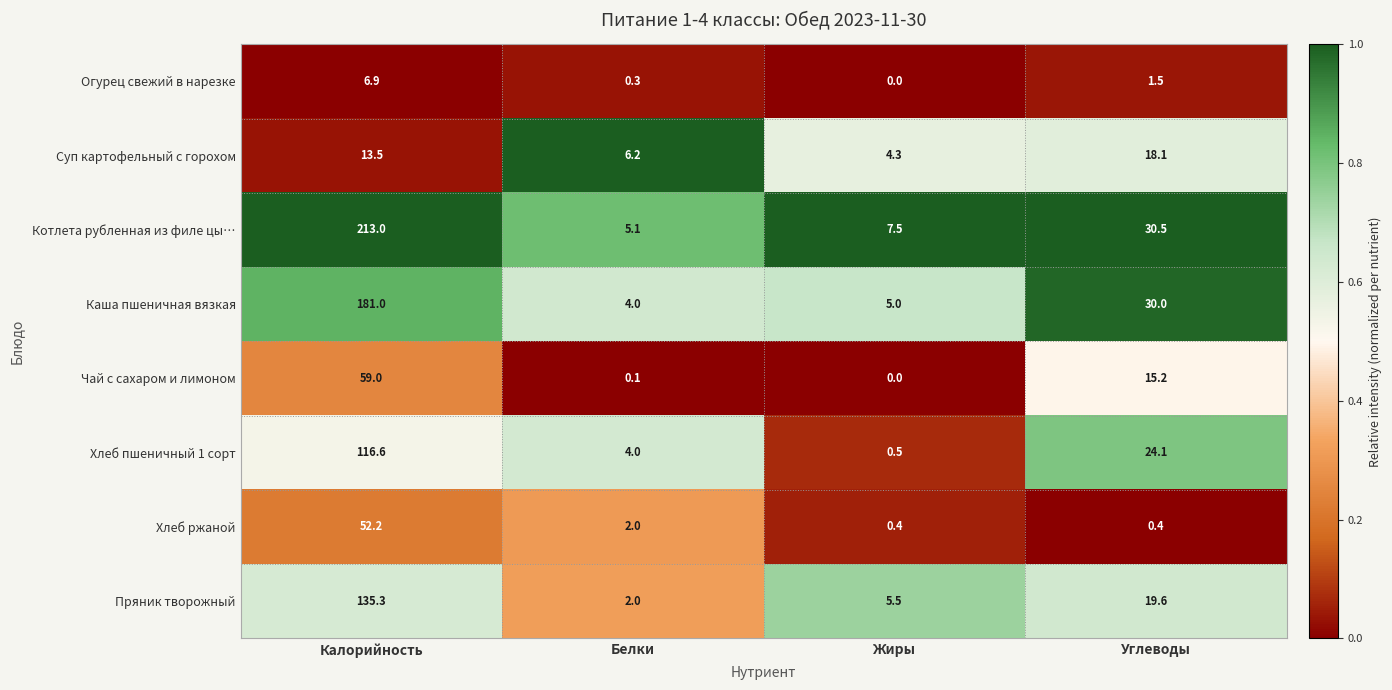

What is the spread (max minus min) of values at Углеводы?

30.1